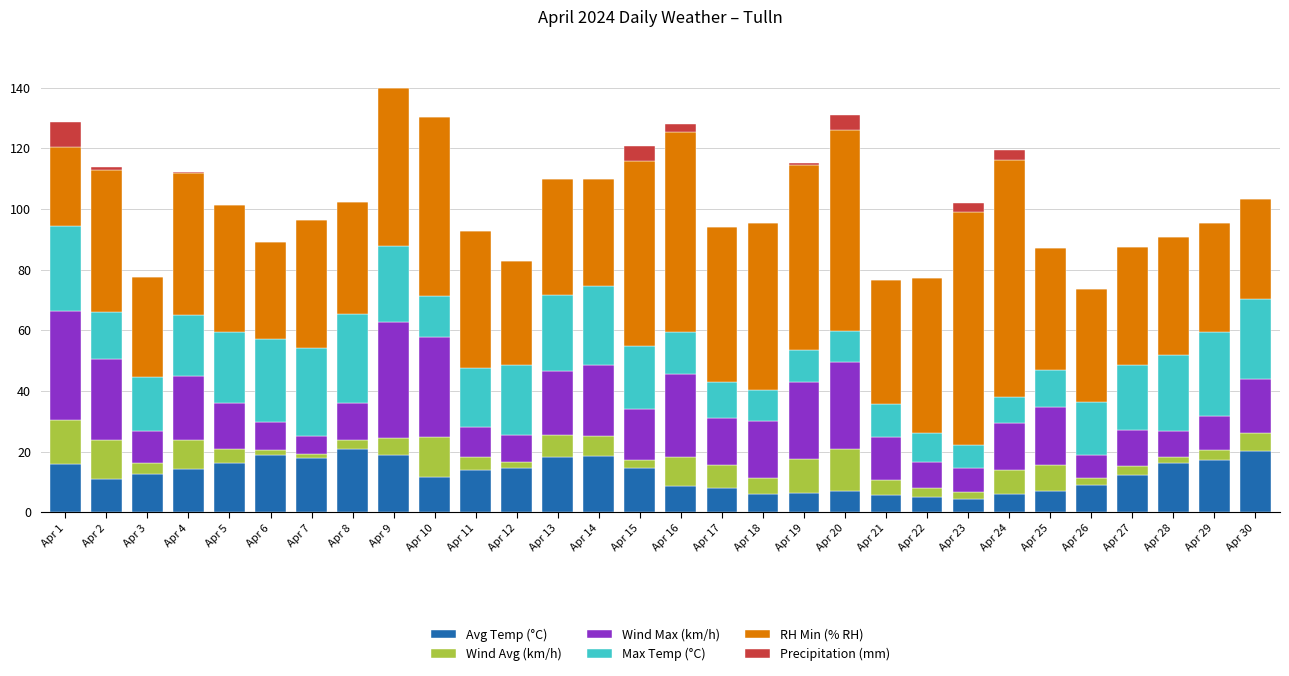

What is the highest value of the Avg Temp (°C) series?

20.9